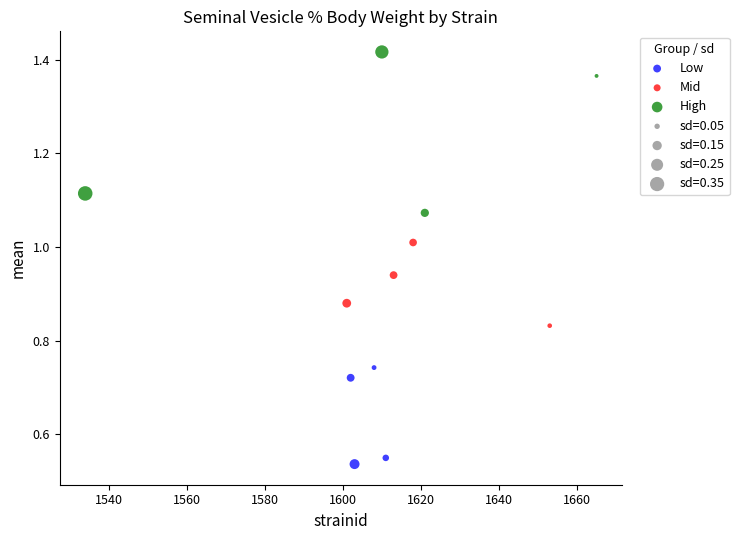

Which series has the widest spread of Y values?

High